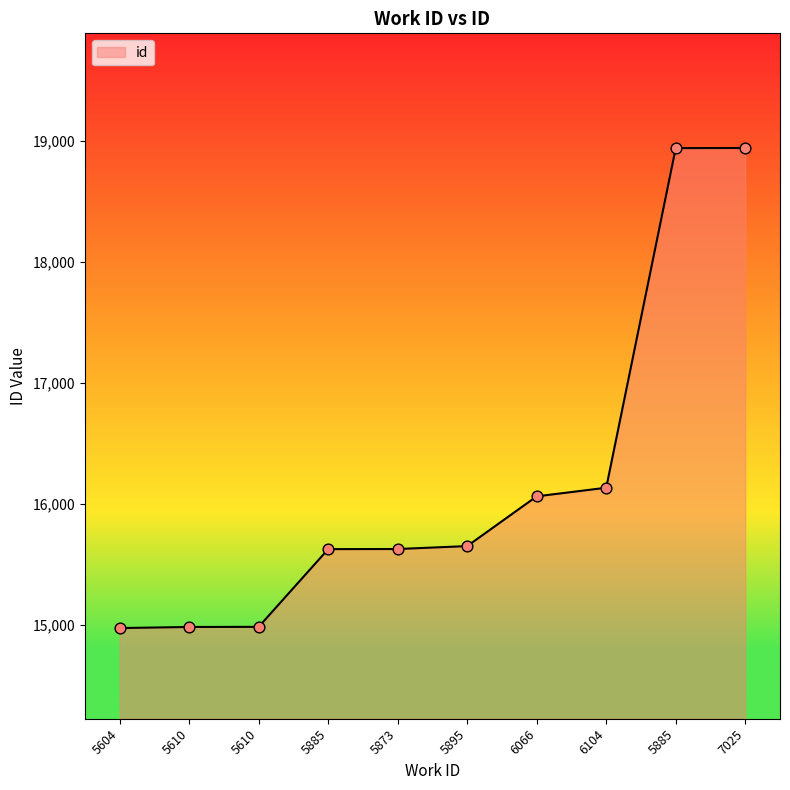

What is the change in value from 5873 to 5895?

+24